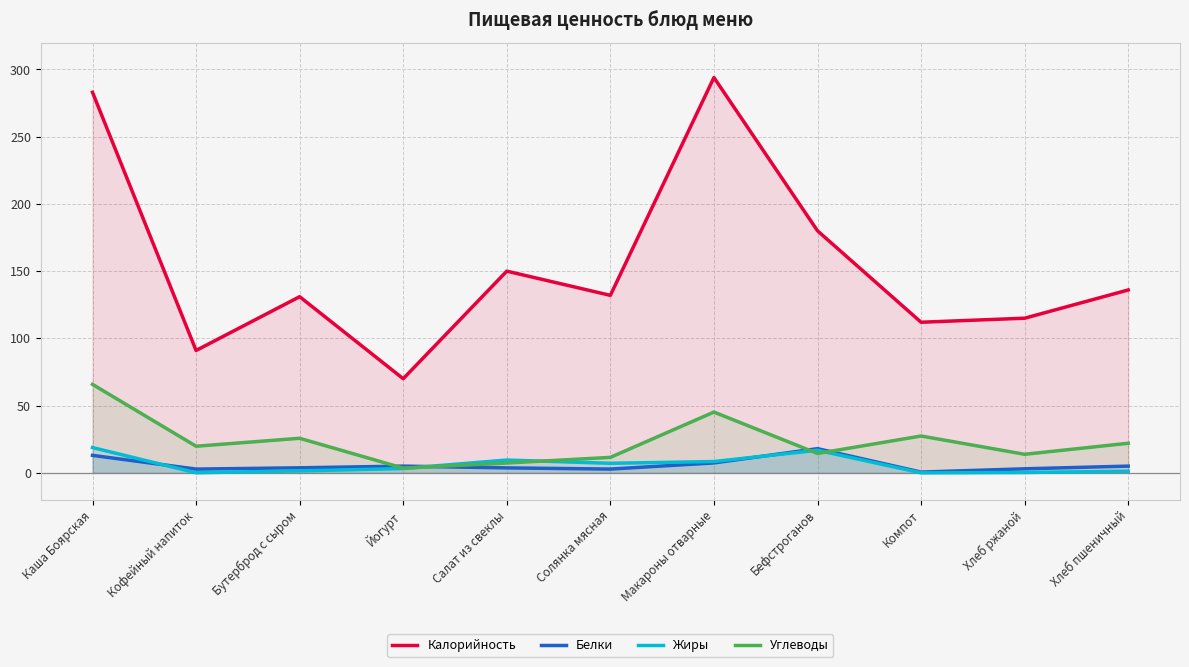

True or false: Жиры has a value of 8.4 at Макароны отварные.

True